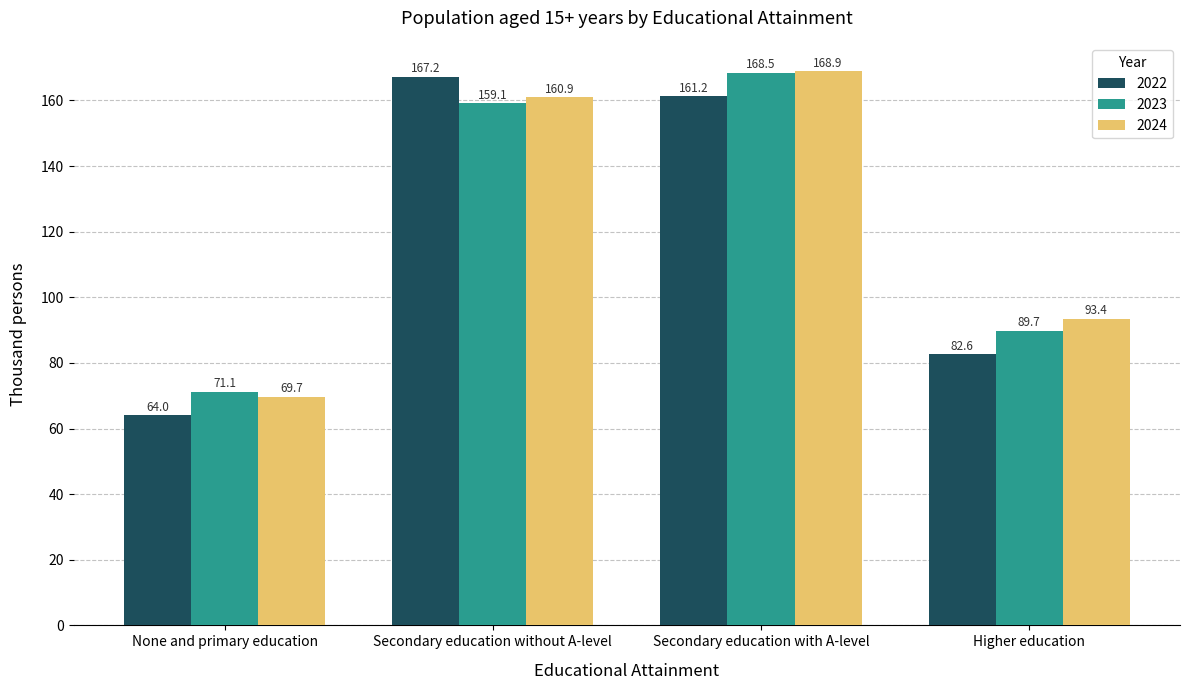

Where is 2024 nearest to the value 119?

Higher education